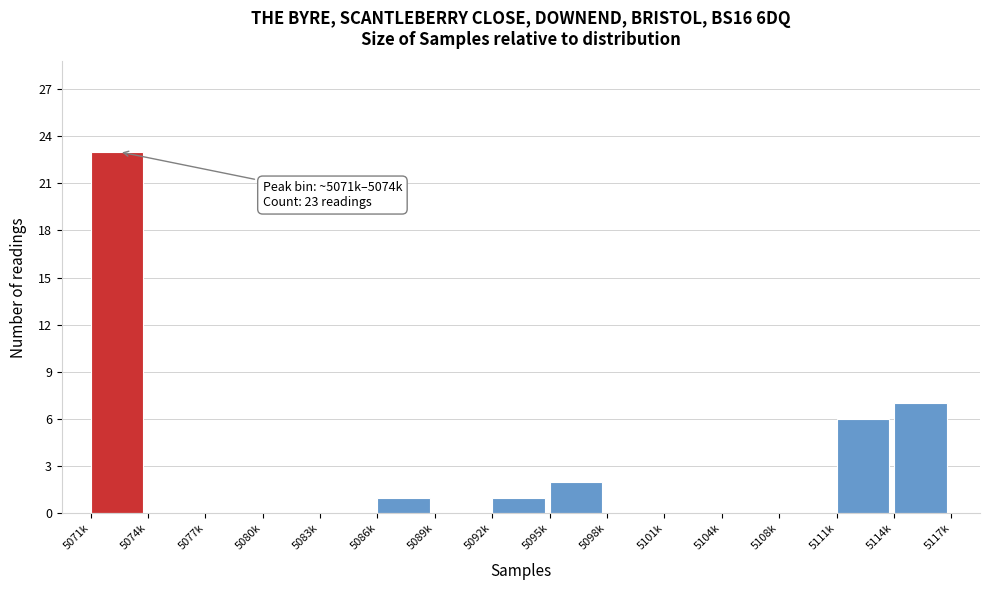

Reading right to left, what are all the values shown in this chart?

5114k=7	5111k=6	5108k=0	5104k=0	5101k=0	5098k=0	5095k=2	5092k=1	5089k=0	5086k=1	5083k=0	5080k=0	5077k=0	5074k=0	5071k=23